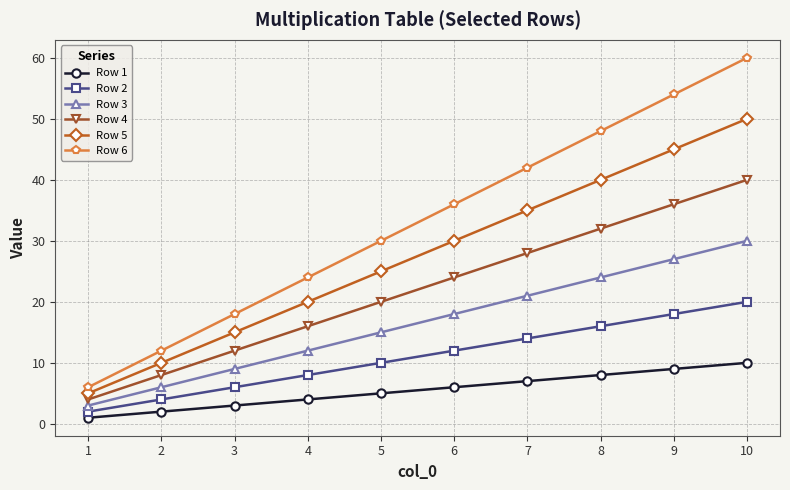

At how many categories does at least one series exceed 28?

6